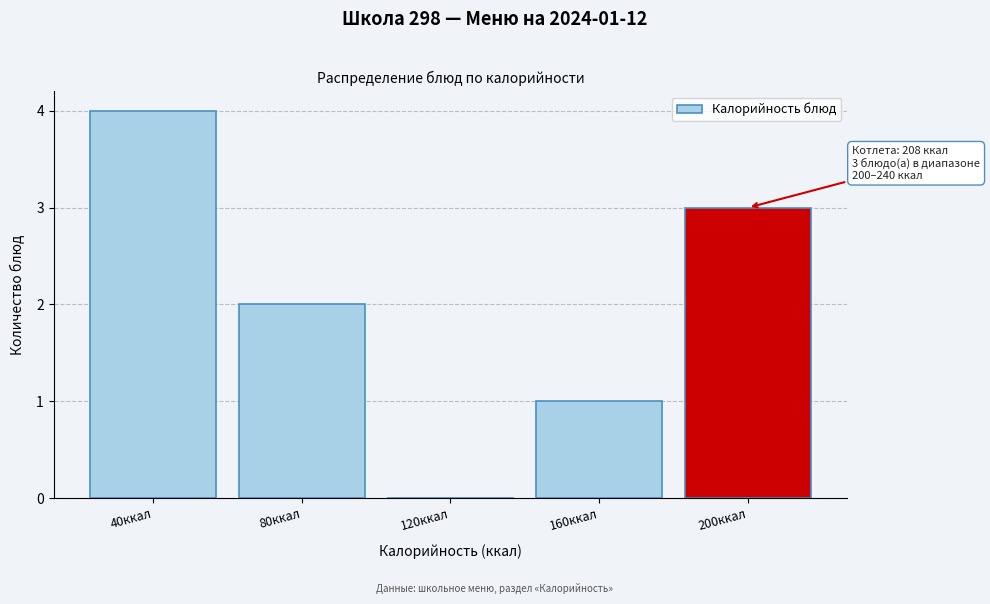

Reading left to right, what are all the values shown in this chart?

40ккал=4	80ккал=2	120ккал=0	160ккал=1	200ккал=3